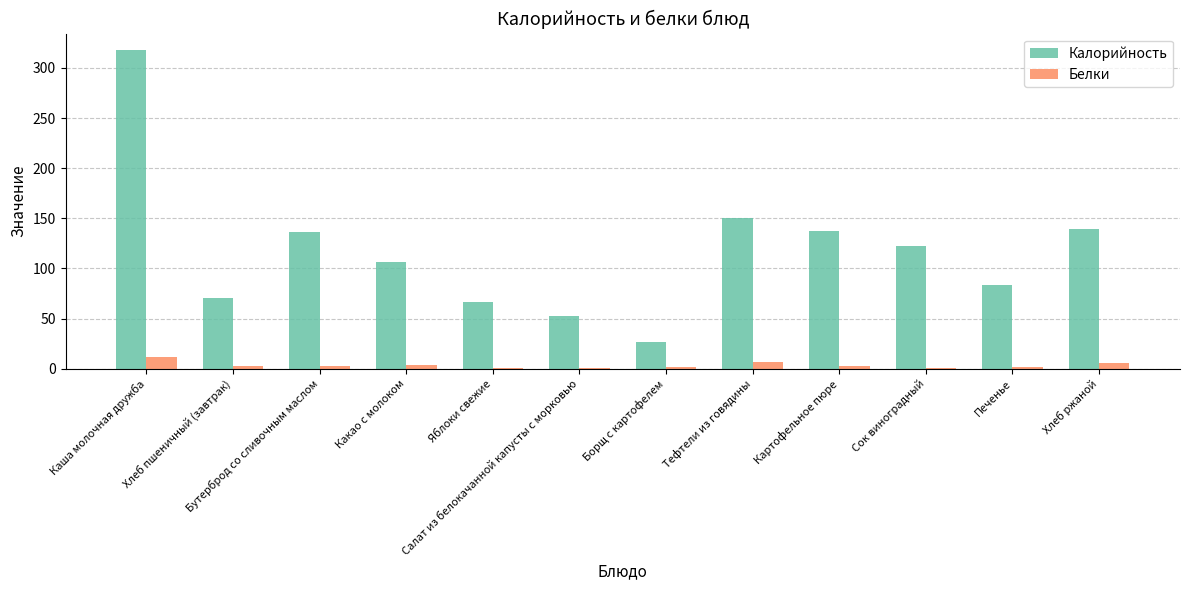

Count the number of data series in this chart.

2